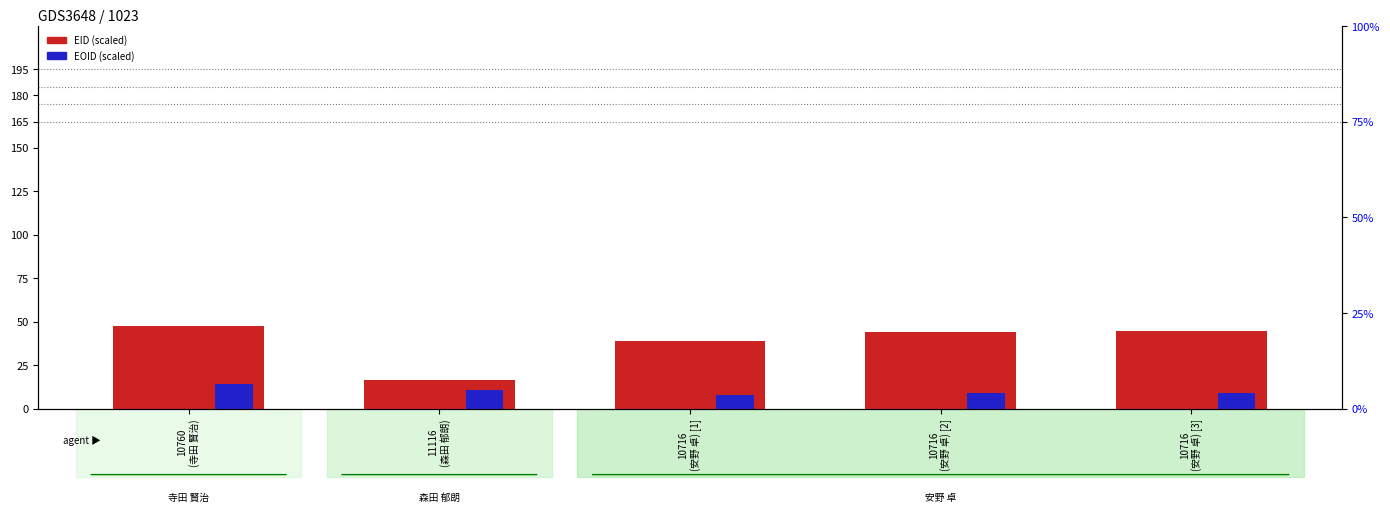

At which label does EOID (scaled) first exceed 8?

10760
(寺田 賢治)